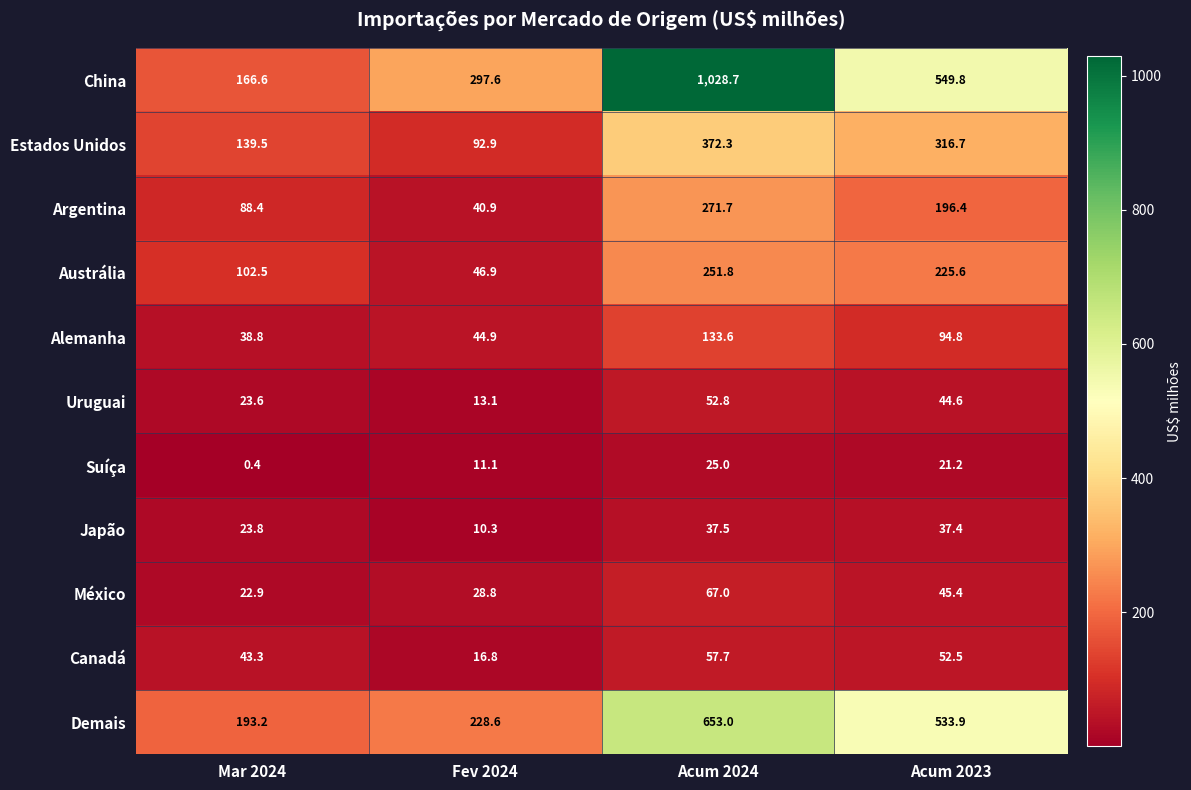

Is it true that China equals 166.6 at Mar 2024?

True